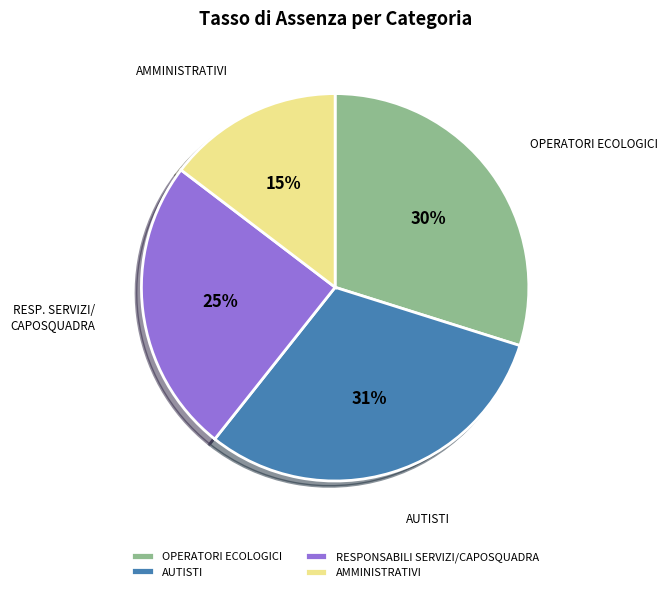

Which has a higher value, AMMINISTRATIVI or AUTISTI?

AUTISTI